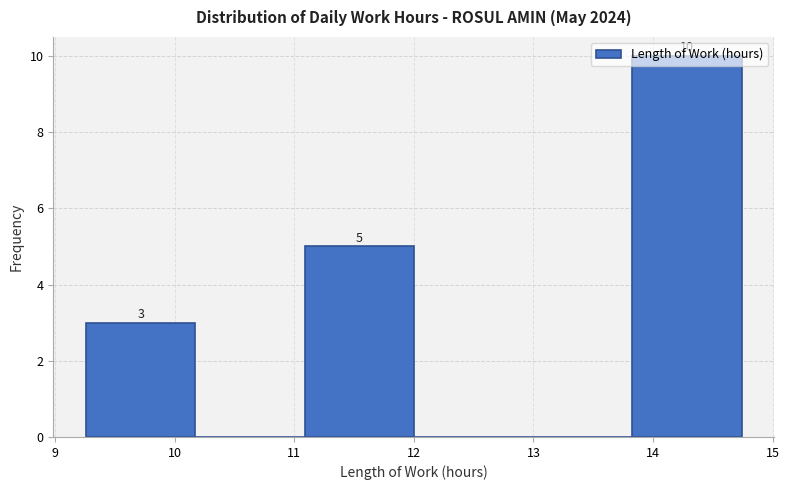

Which range on the x-axis has the tallest bar?

13.8 to 14.7